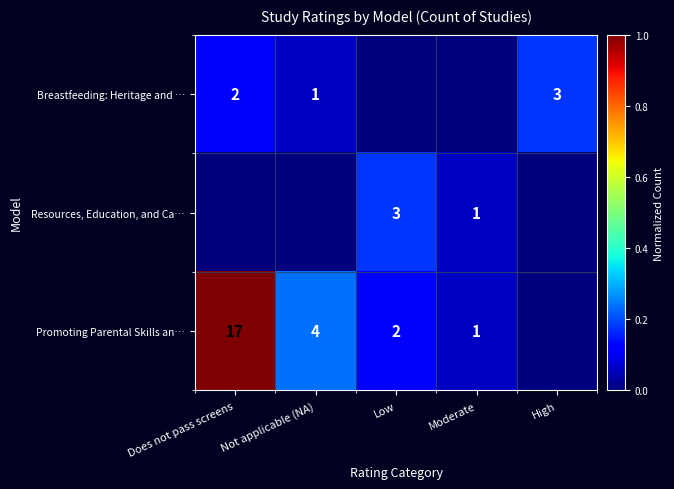

True or false: Promoting Parental Skills an… has a value of 17 at Does not pass screens.

True